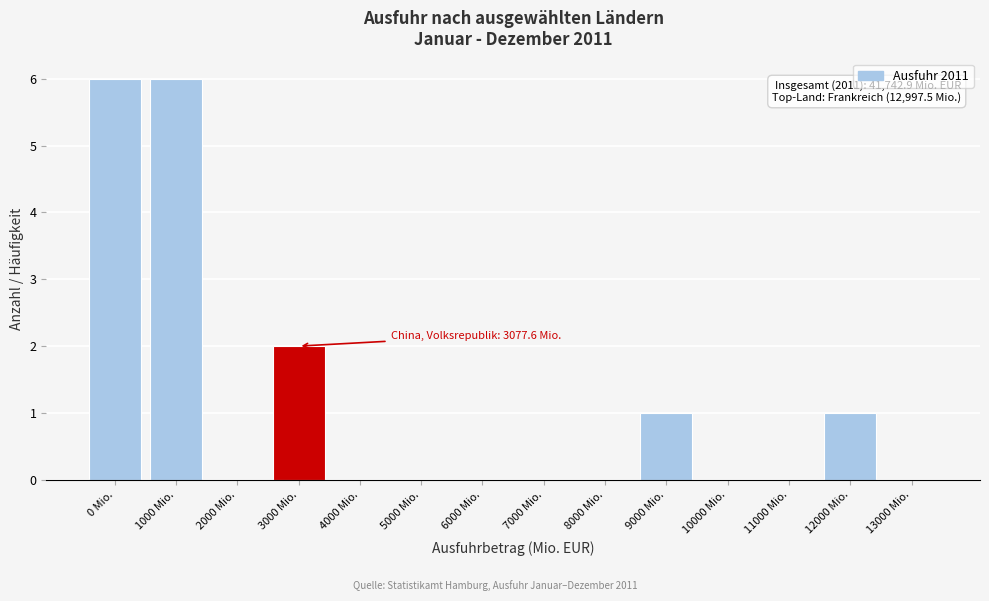

Reading left to right, extract all data points from this chart.

0 Mio.=6	1000 Mio.=6	2000 Mio.=0	3000 Mio.=2	4000 Mio.=0	5000 Mio.=0	6000 Mio.=0	7000 Mio.=0	8000 Mio.=0	9000 Mio.=1	10000 Mio.=0	11000 Mio.=0	12000 Mio.=1	13000 Mio.=0